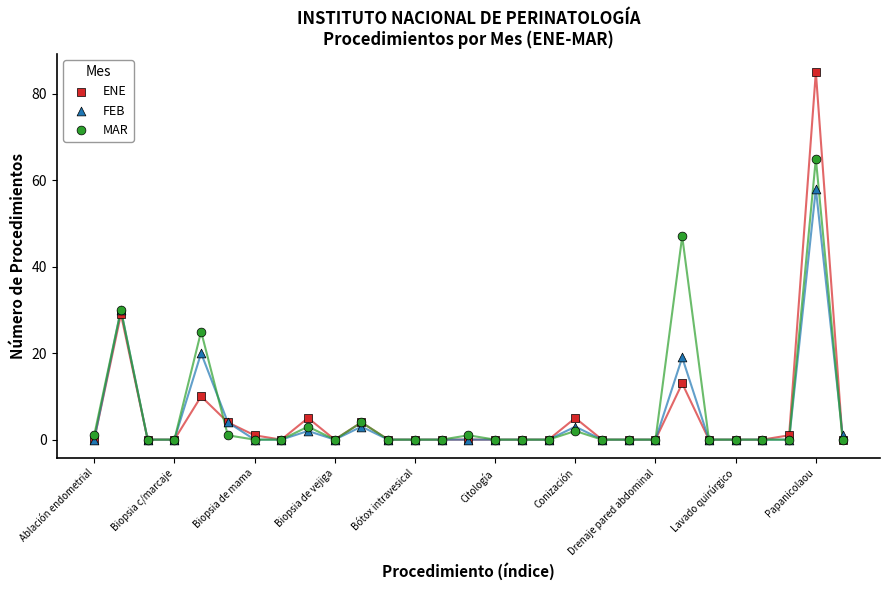

Across all series, what Y value is closest to 42?

47